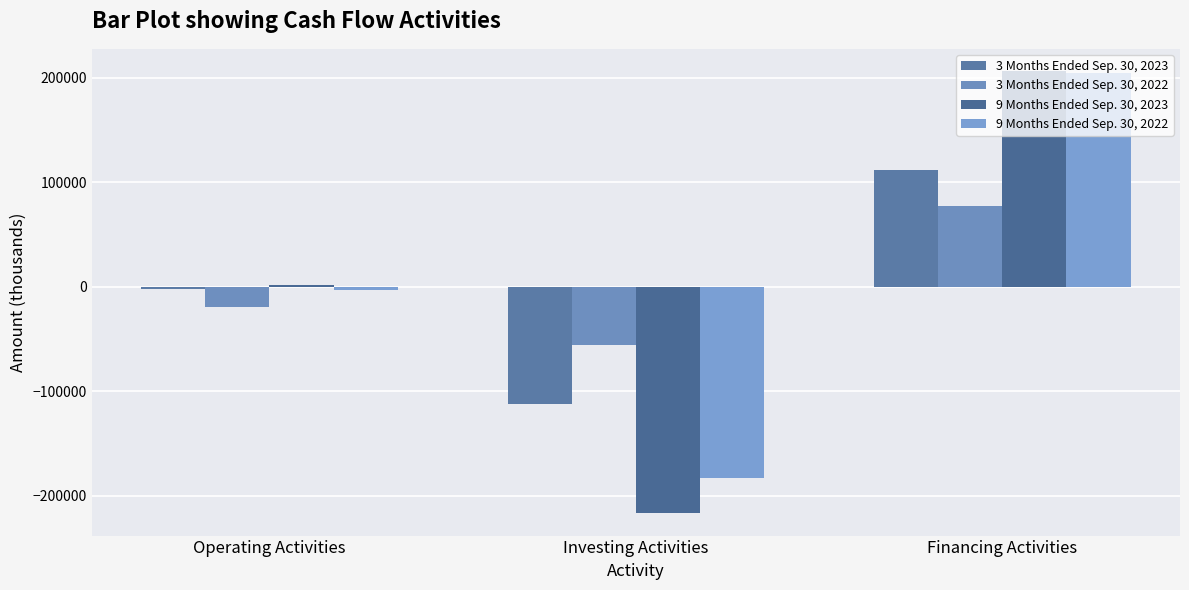

The 9 Months Ended Sep. 30, 2022 series shows -182853 at Investing Activities. True or false?

True